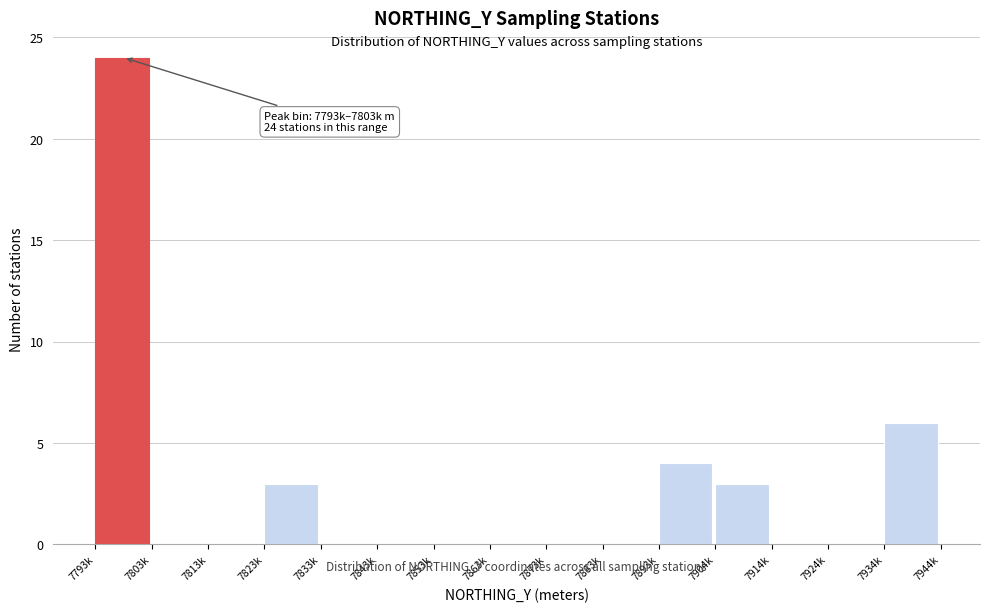

Reading right to left, extract all data points from this chart.

7934k=6	7924k=0	7914k=0	7904k=3	7893k=4	7883k=0	7873k=0	7863k=0	7853k=0	7843k=0	7833k=0	7823k=3	7813k=0	7803k=0	7793k=24